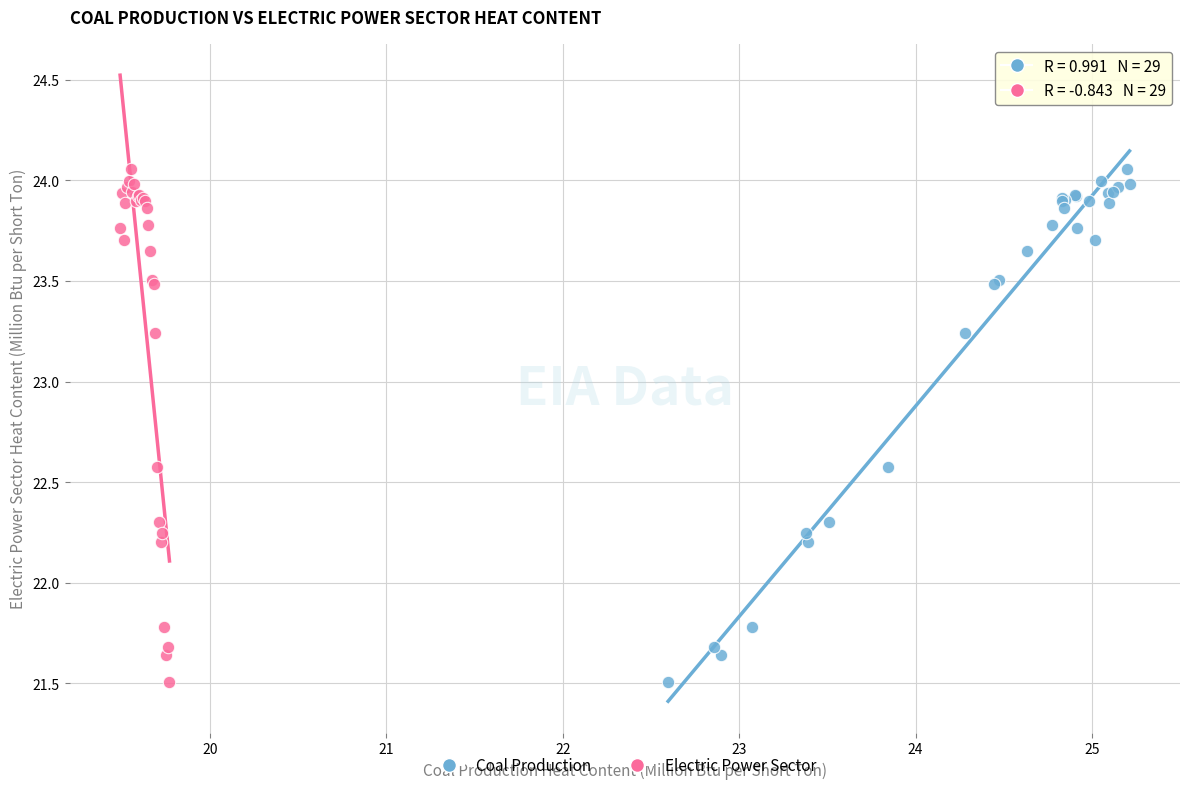

What are all the series names shown in the legend?

Coal Production, Electric Power Sector